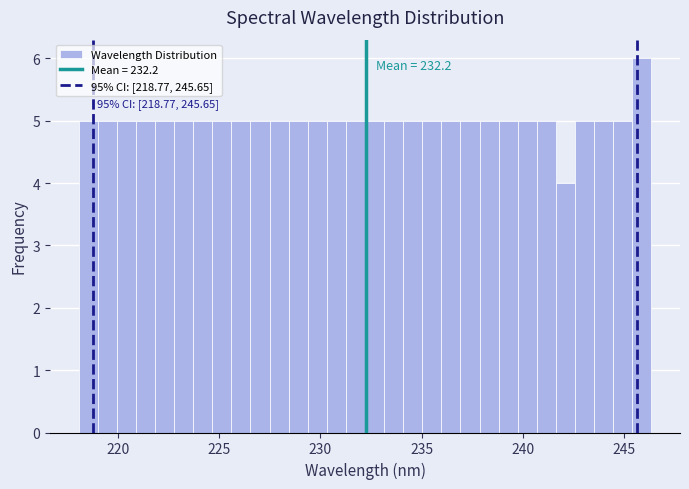

Read against the x-axis, roughly where is the centre of the tallest bar?

246.0